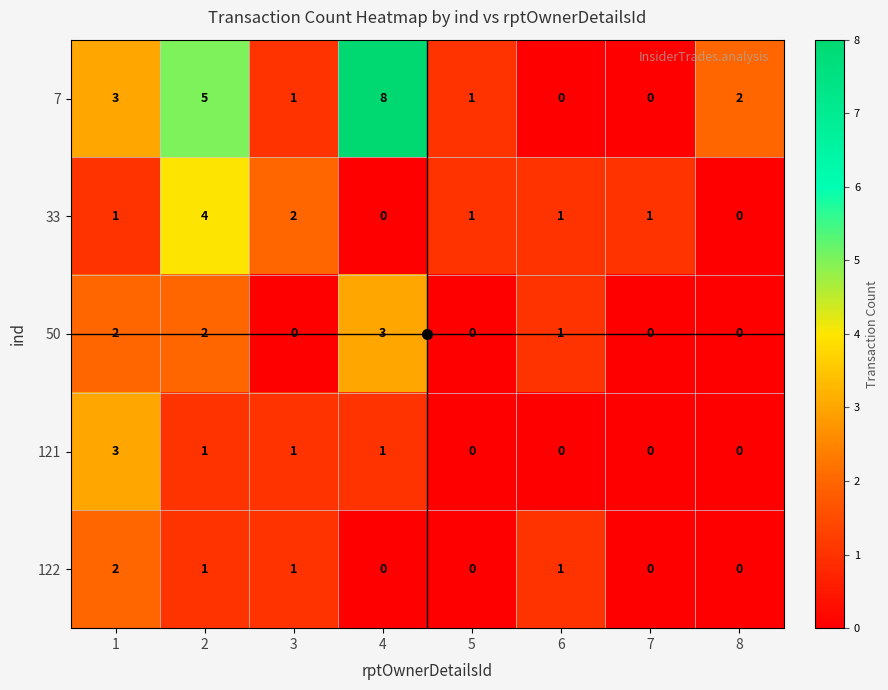

What is the highest value of the 7 series?

8